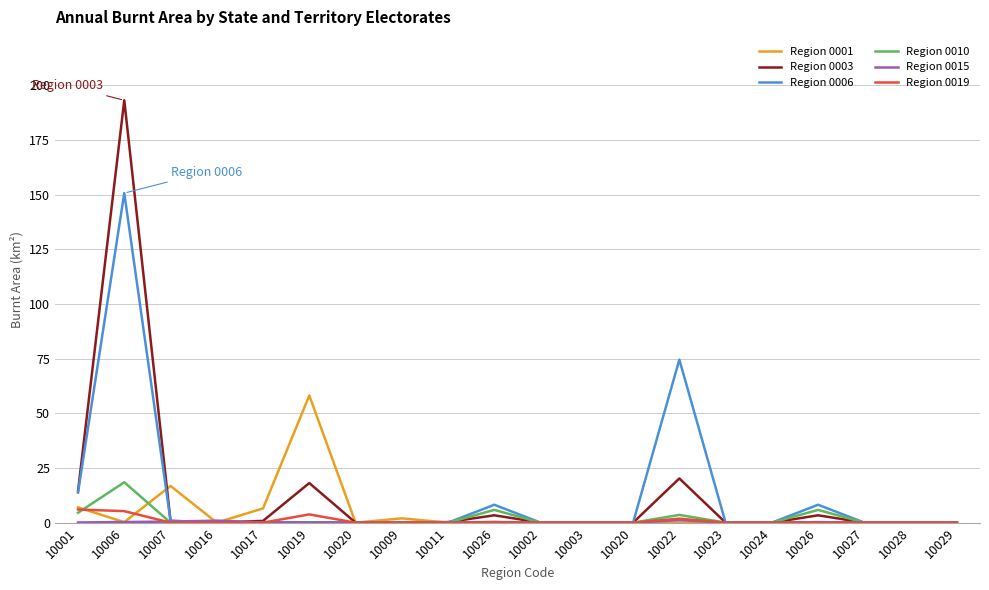

What is the sum of all Region 0015 values?

3.6